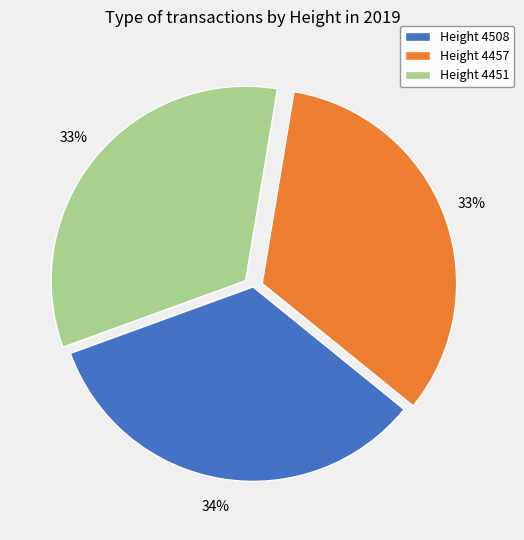

Does Height 4451 represent more than half of the total?

No